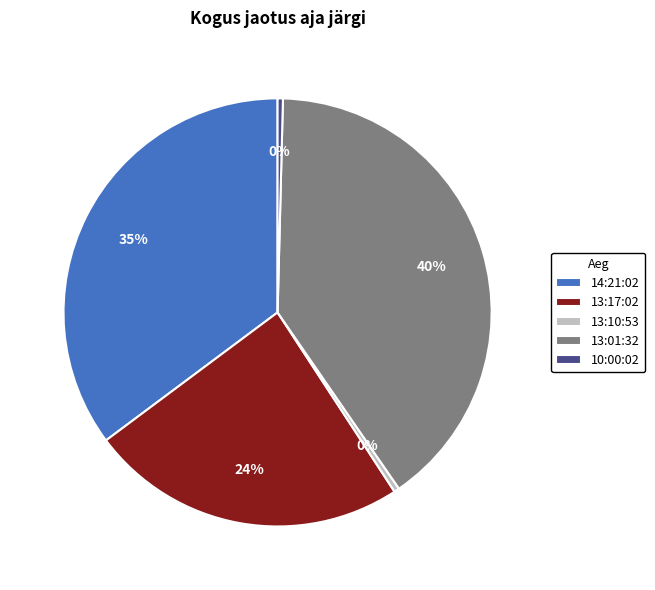

Which category has the biggest portion of the pie?

13:01:32